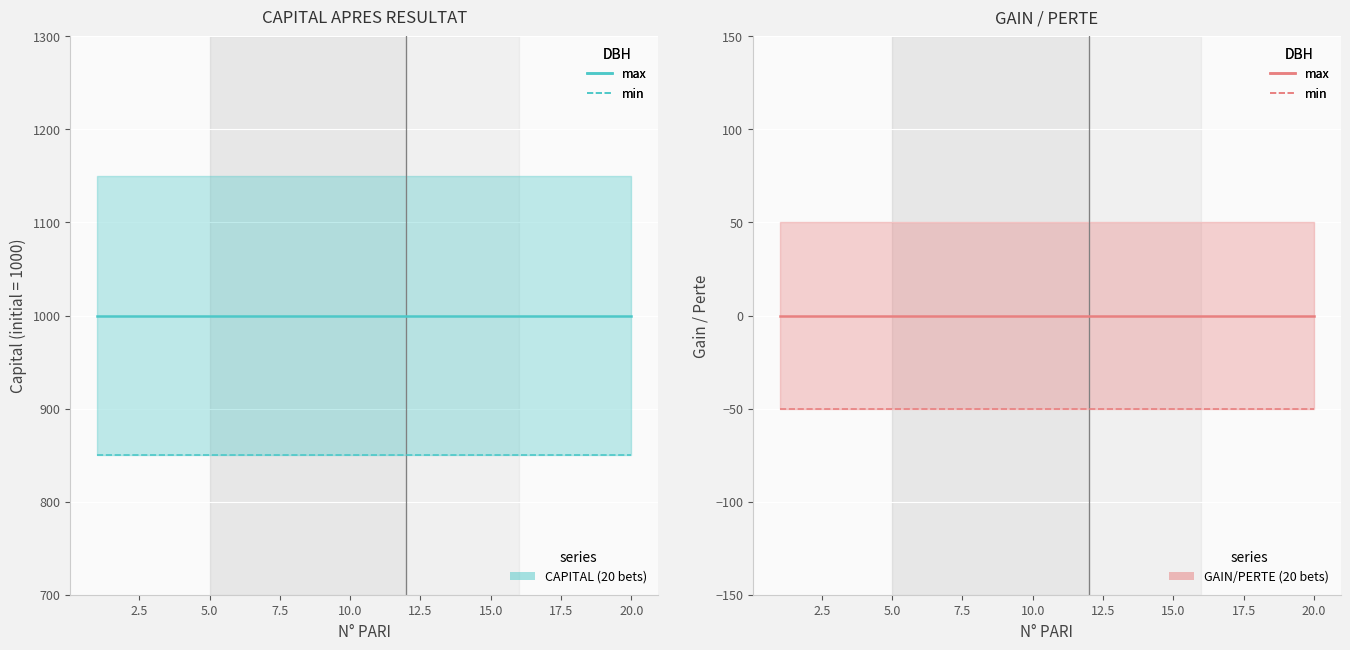

True or false: GAIN / PERTE (min) and CAPITAL APRES RESULTAT (max) cross at least once.

False